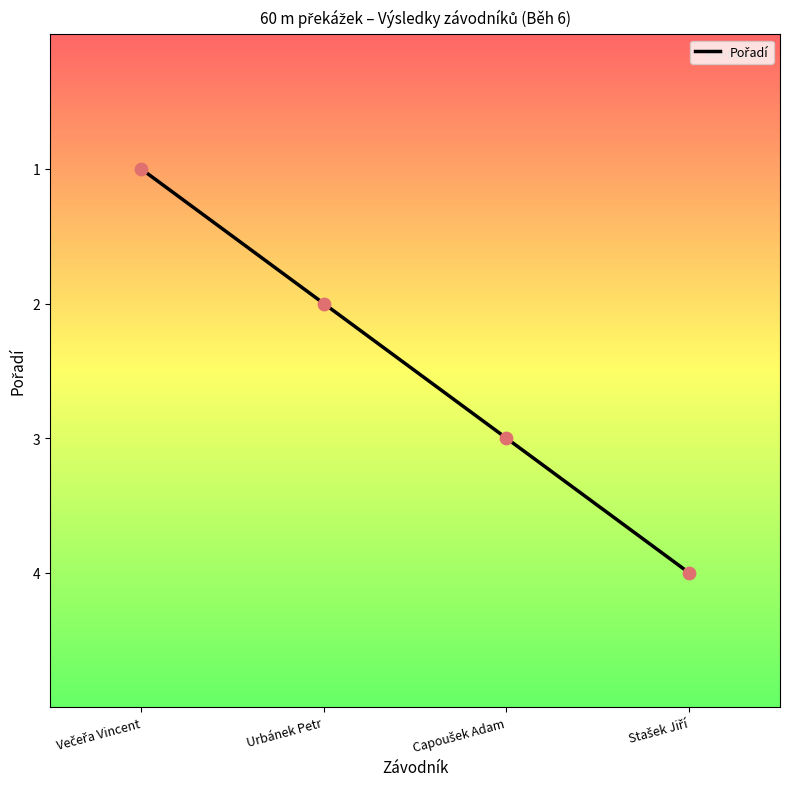

Between Capoušek Adam and Urbánek Petr, which is larger?

Urbánek Petr